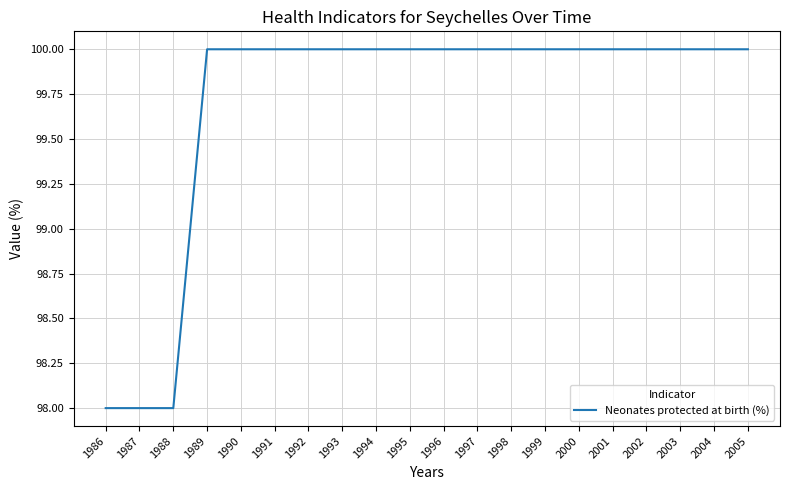

What is the sum of all values?

1994